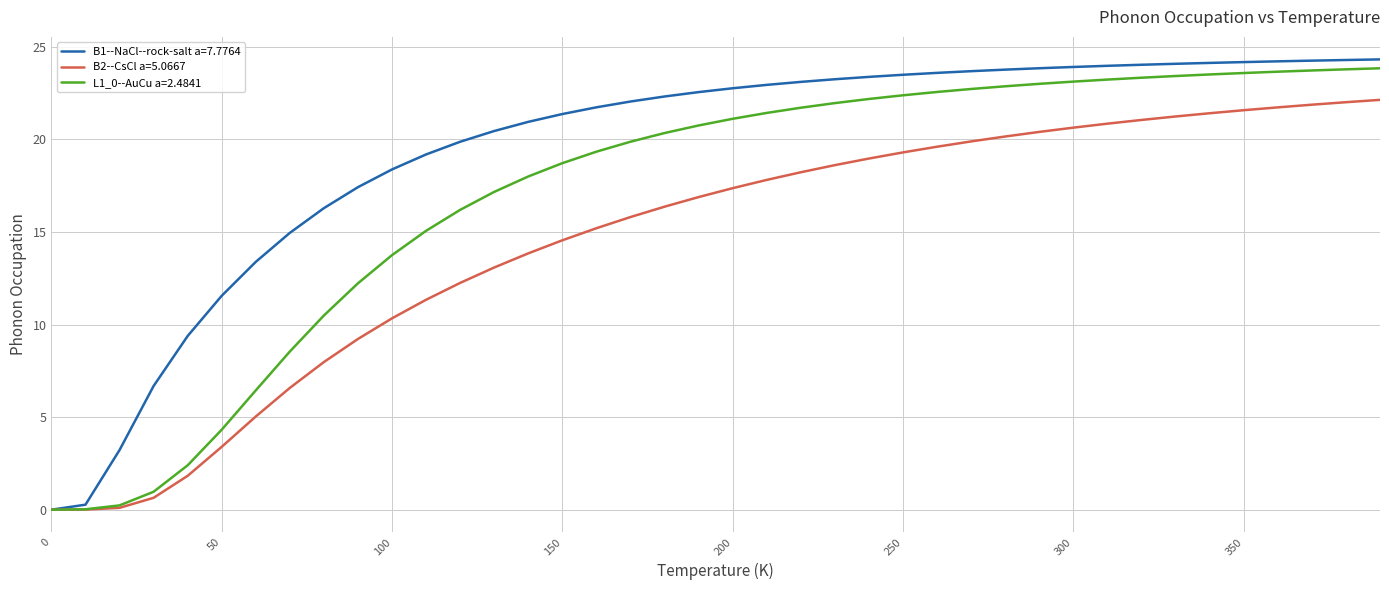

What is the maximum value shown in the chart?

24.3